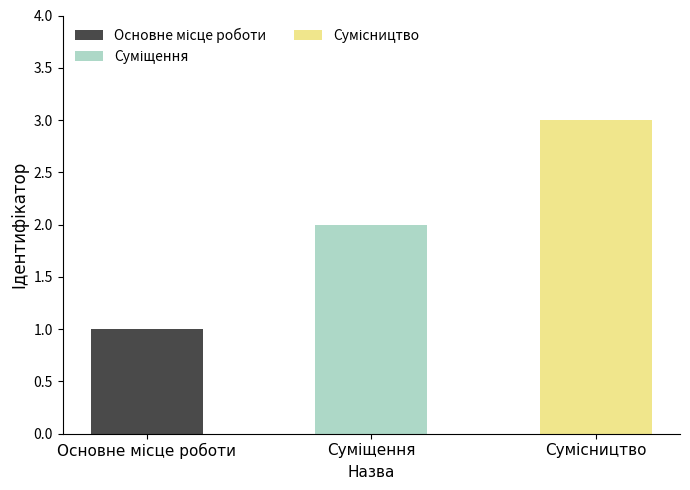

Between Основне місце роботи and Суміщення, which is larger?

Суміщення